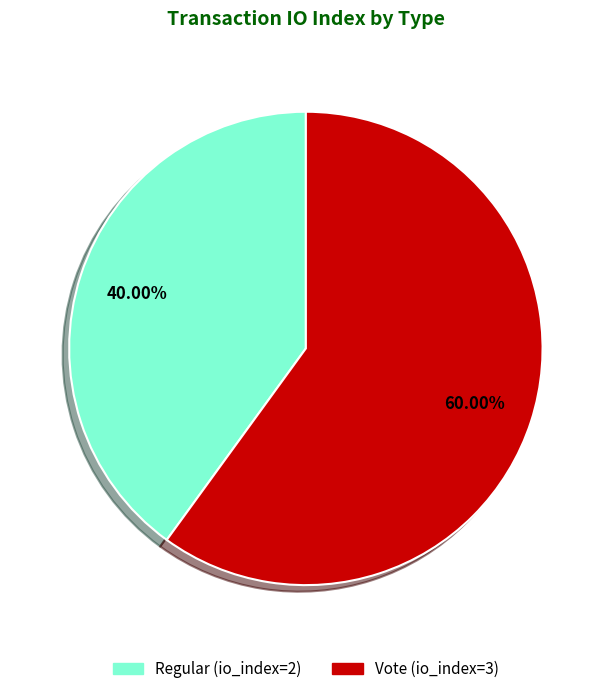

Which category accounts for the majority?

Vote (io_index=3)